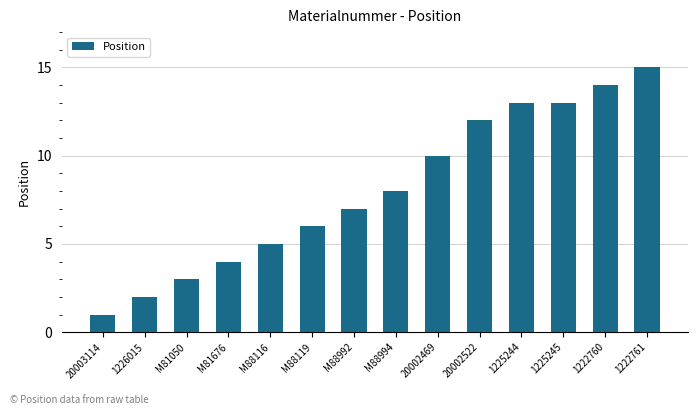

How many categories are shown in the chart?

14